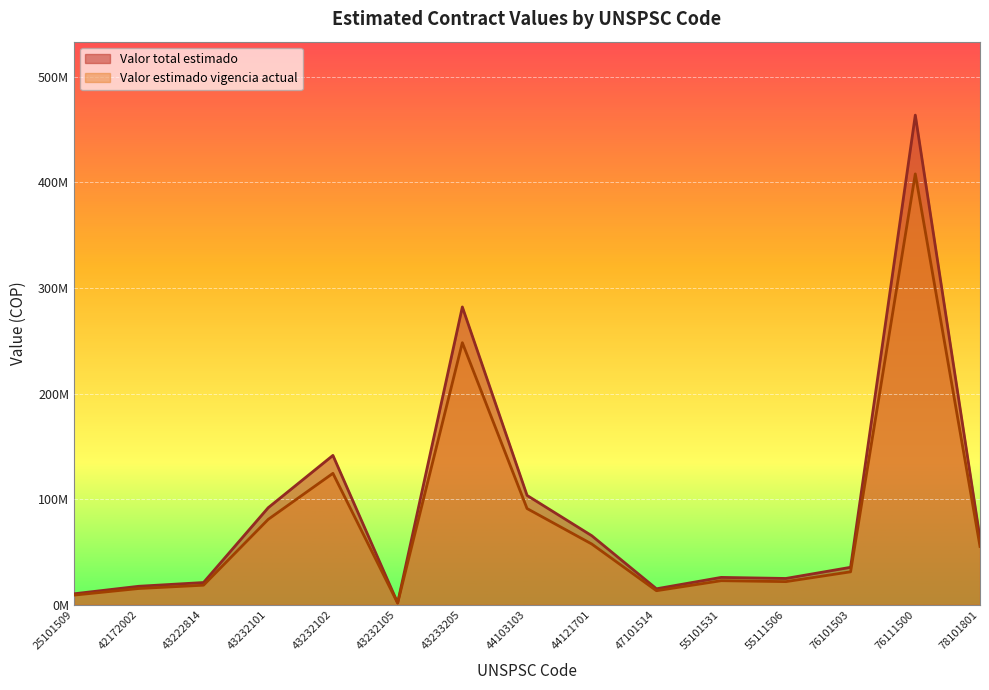

What are all the series names shown in the legend?

Valor total estimado, Valor estimado vigencia actual